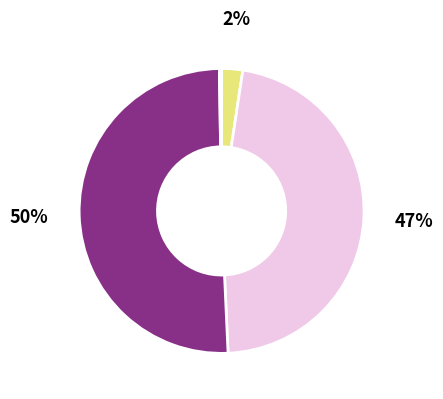

Which slice is the largest?

Grass land